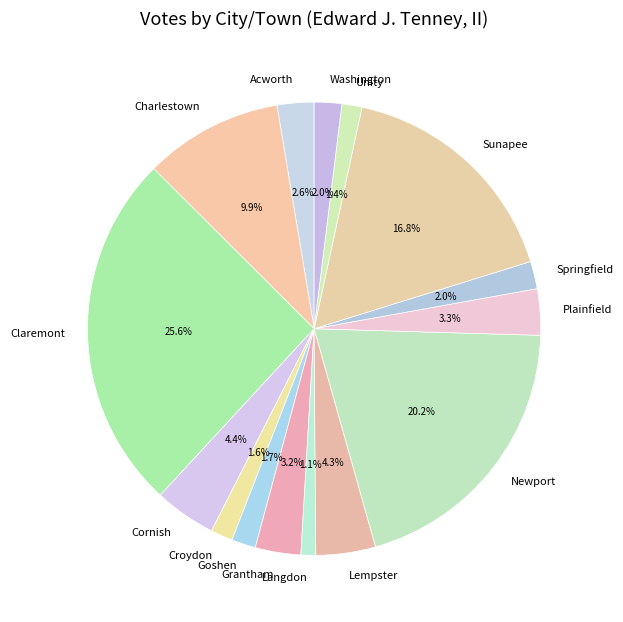

What percentage do Croydon and Acworth together represent?

4.2%